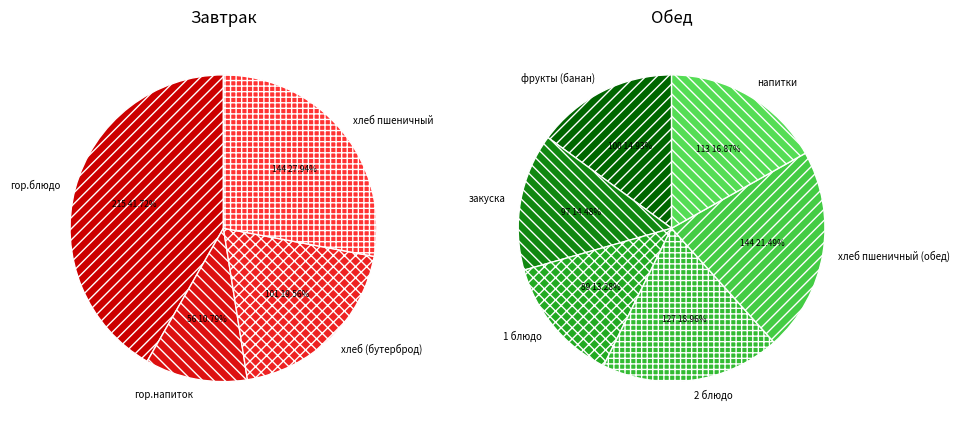

What is the largest slice in the pie chart?

гор.блюдо